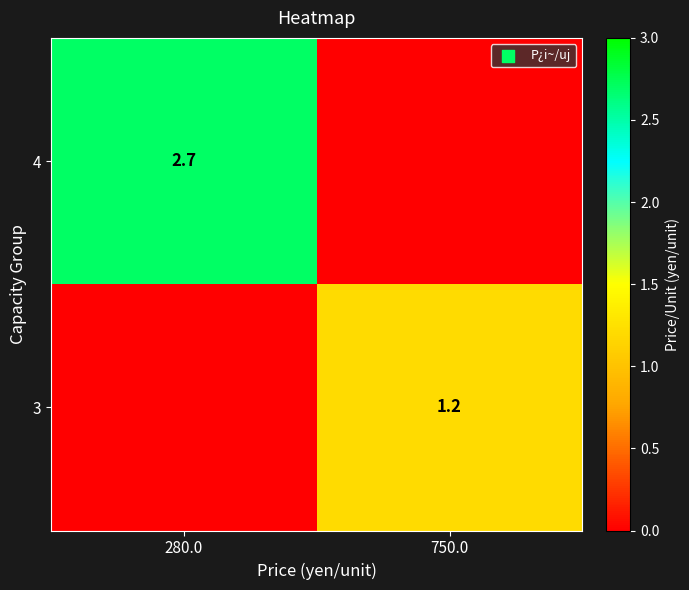

Is the value of 3 at 750.0 greater than the value of 4 at 280.0?

No